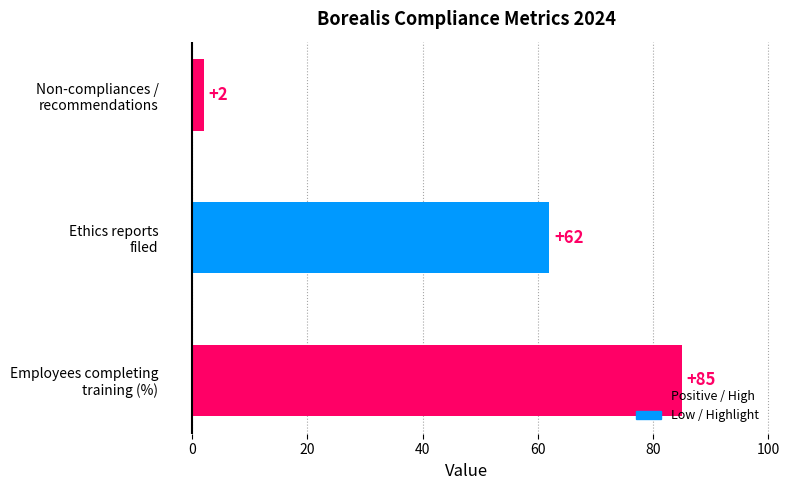

Reading bottom to top, extract all data points from this chart.

85	62	2